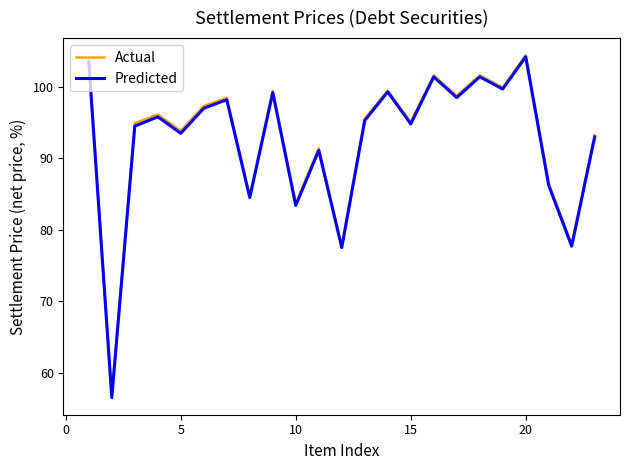

What is the maximum value for Actual?

104.4